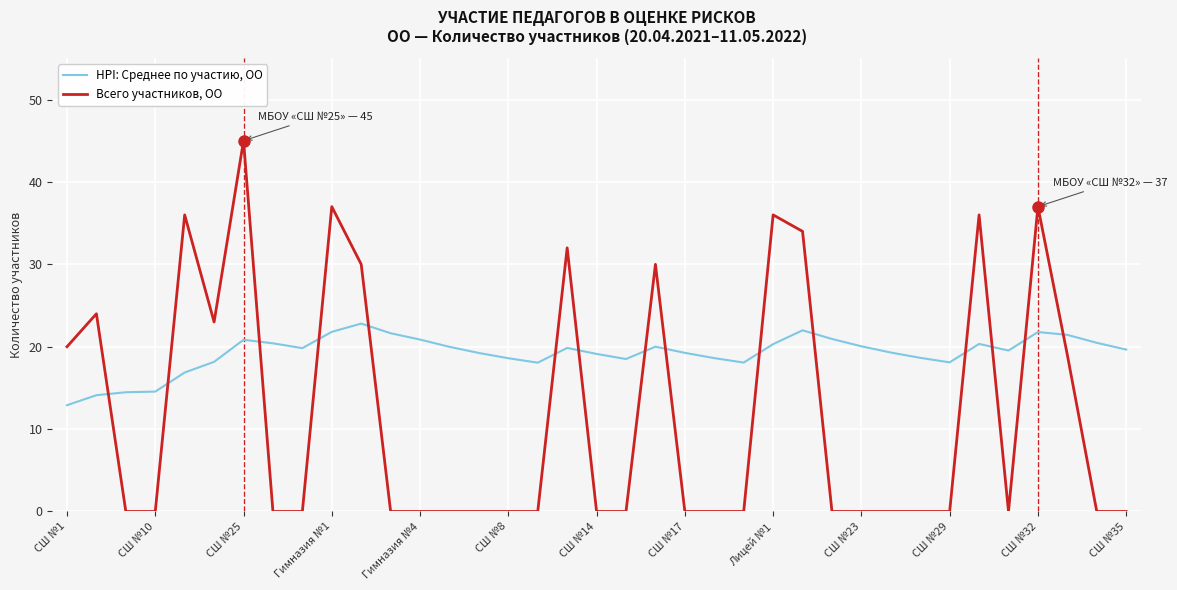

How many lines are shown in the chart?

2